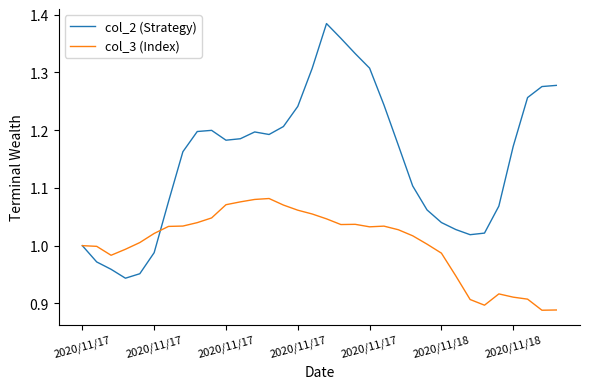

Which series has the largest total across all categories?

col_2 (Strategy)